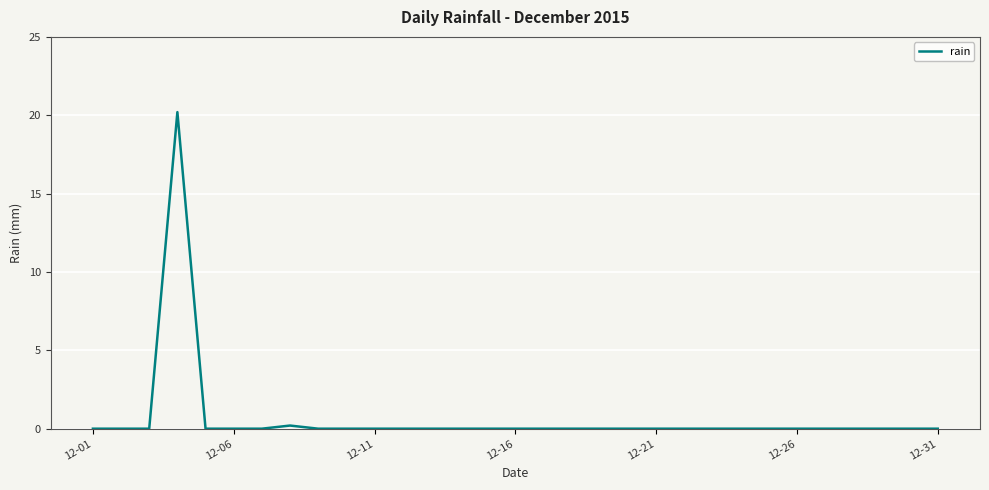

What is the maximum value shown in the chart?

20.2